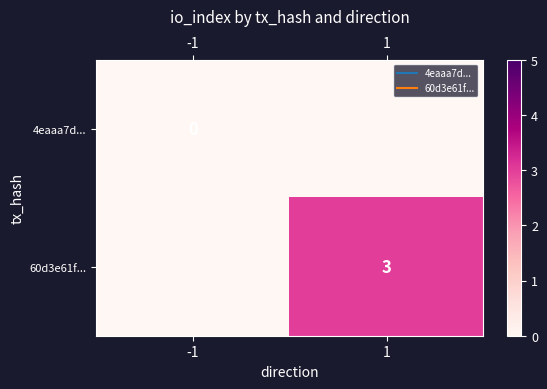

At how many categories does at least one series exceed 1?

1